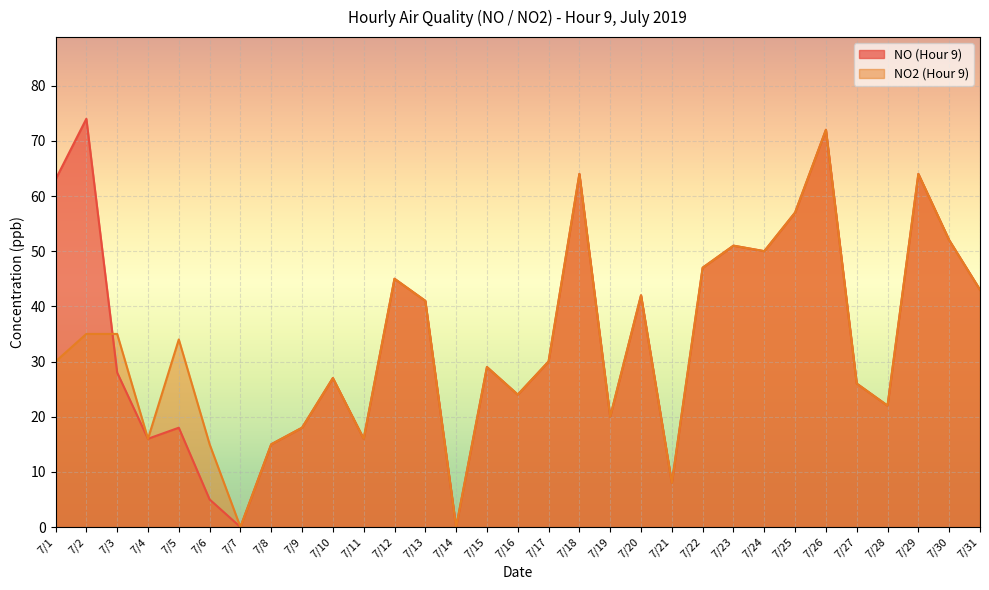

Which series has the widest spread of values?

NO (Hour 9)